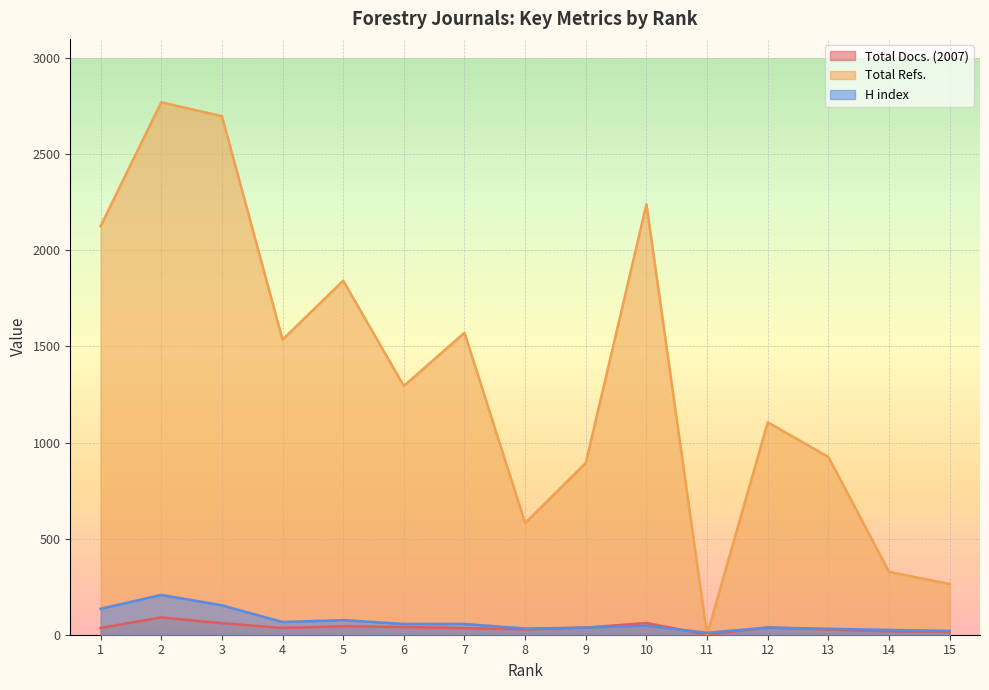

Which label corresponds to the largest value in the chart?

2